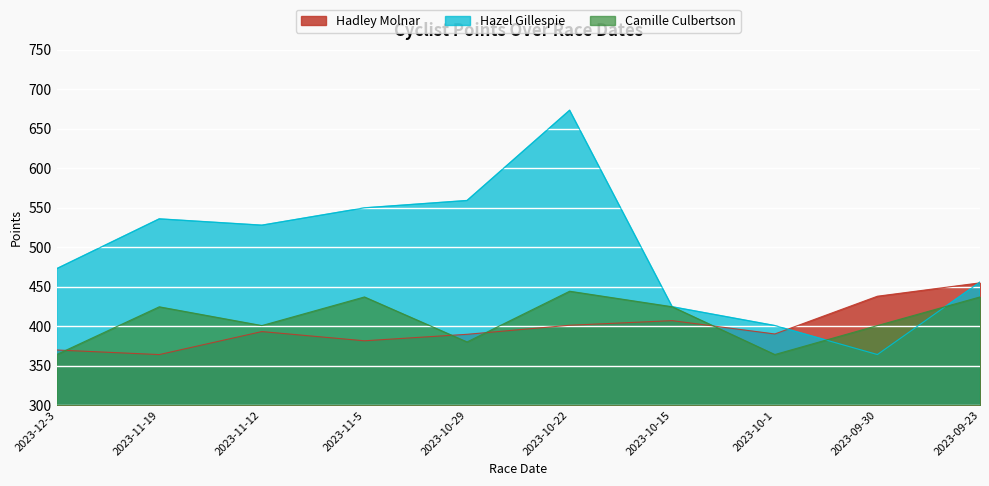

What is the total value across all series at 2023-10-22?

1518.7